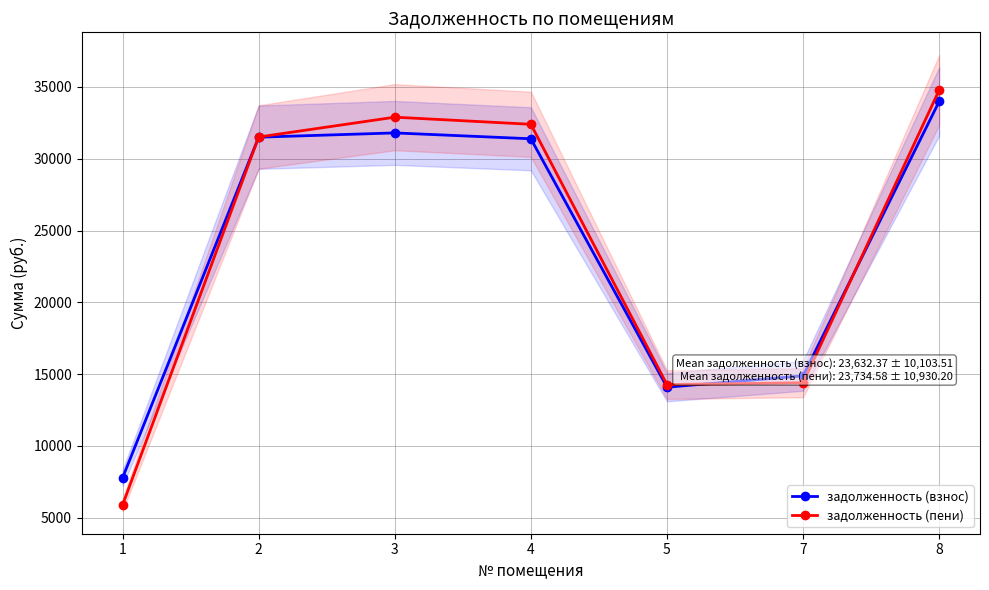

How many distinct data groups are displayed?

2